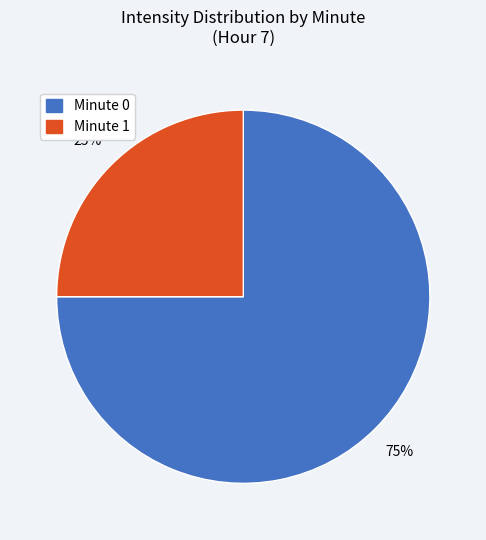

To the nearest percent, what is the difference between the largest and smallest slice percentages?

50%